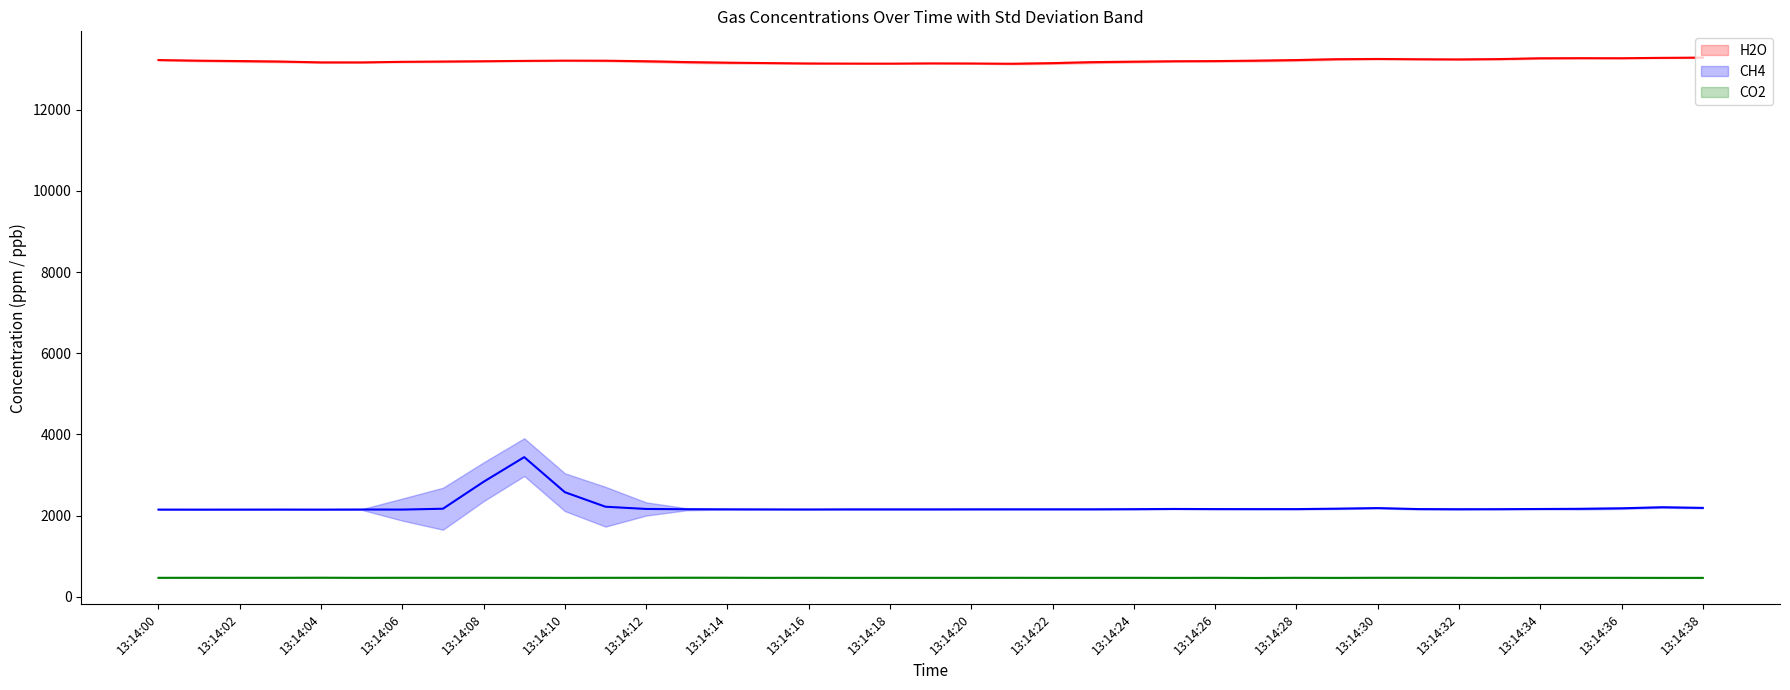

True or false: CO2 and H2O cross at least once.

False